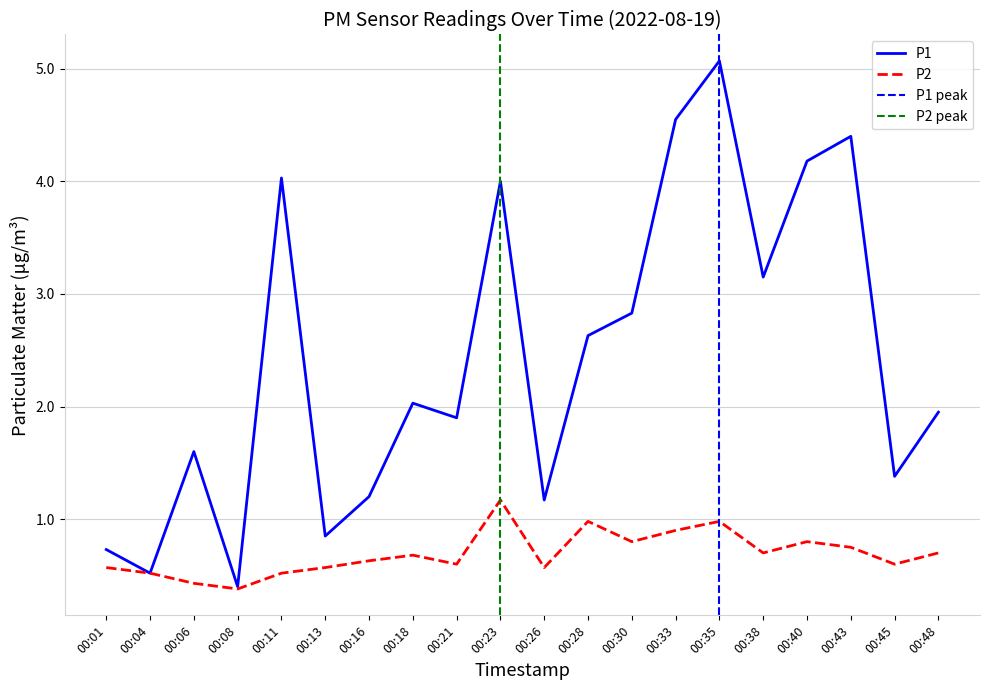

What is the value of the P2 point at the 5th from the left?

0.5